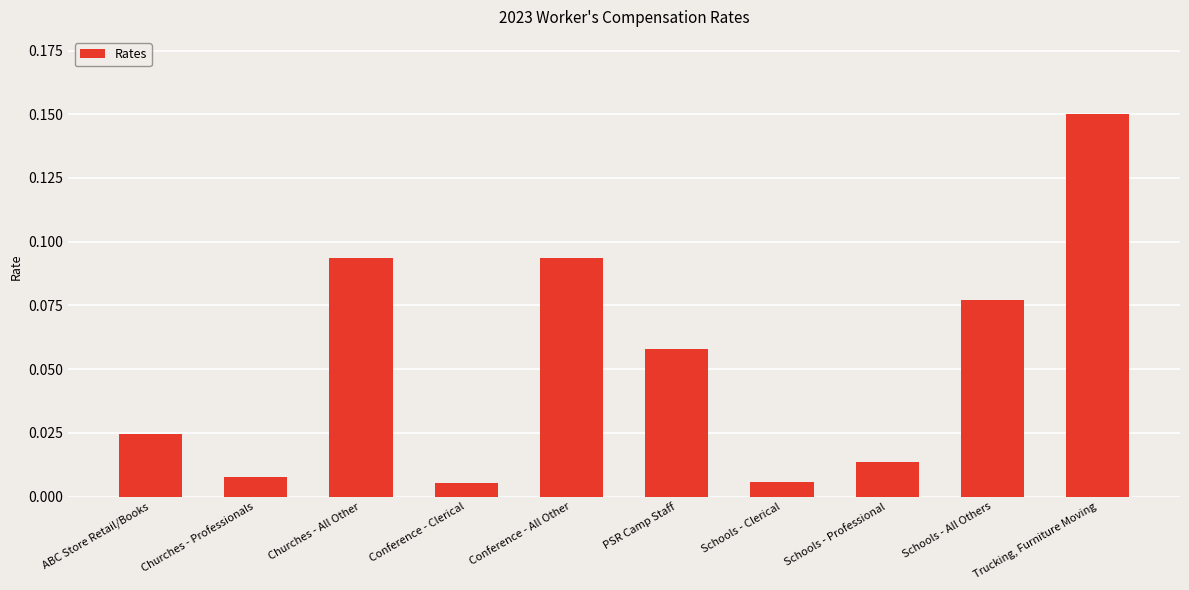

What is the label of the 6th bar from the left?

PSR Camp Staff